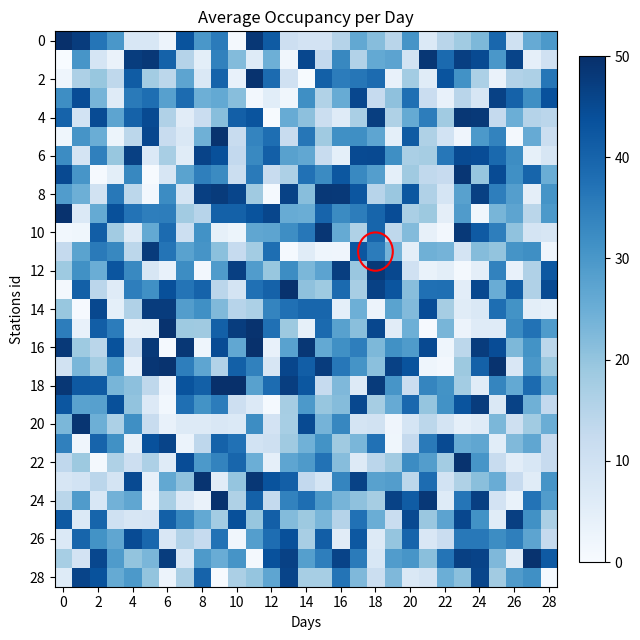

Count the number of categories in the chart.

29